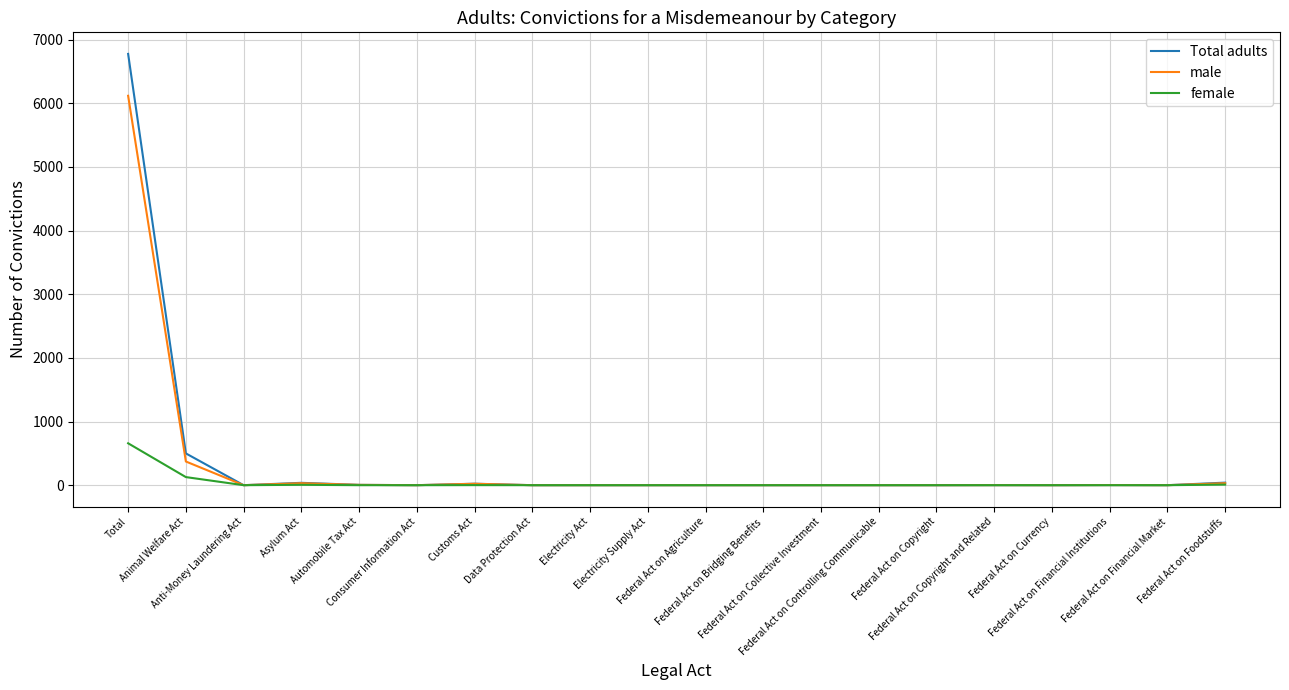

What is the greatest value displayed?

6774